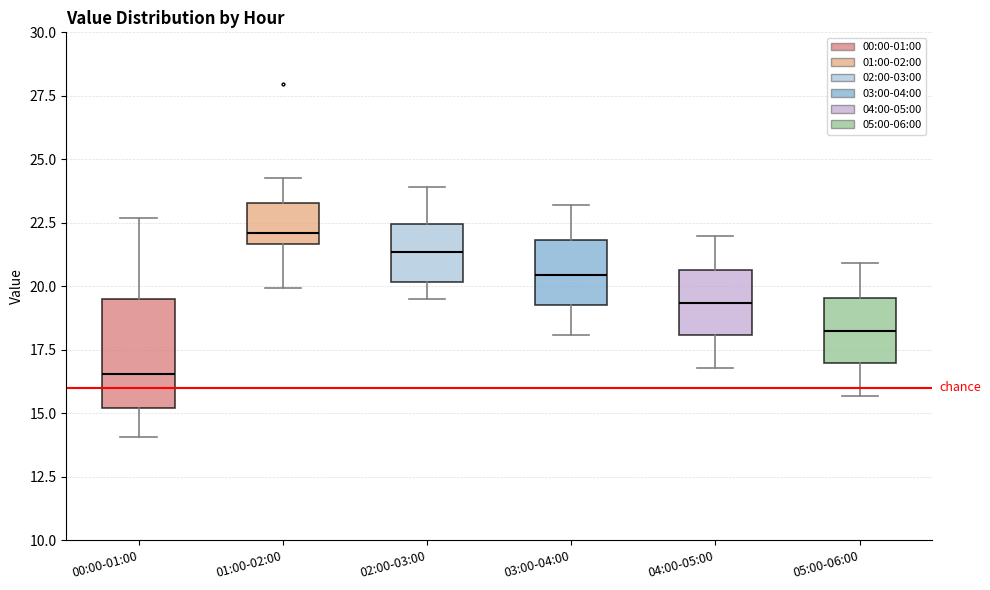

Comparing the boxes themselves (not the whiskers), which one is the tallest?

00:00-01:00